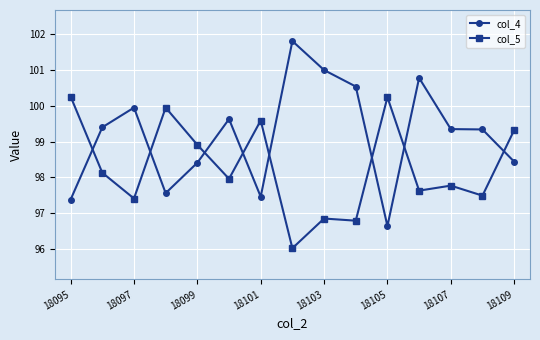

How many intersections are there between col_4 and col_5?

8